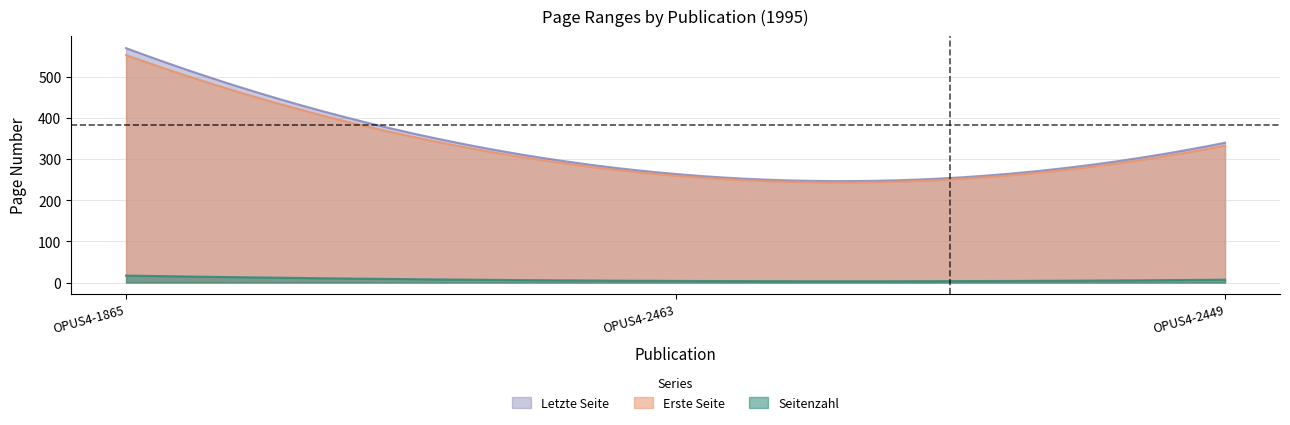

Which series changed the most between OPUS4-2463 and OPUS4-2449?

Letzte Seite